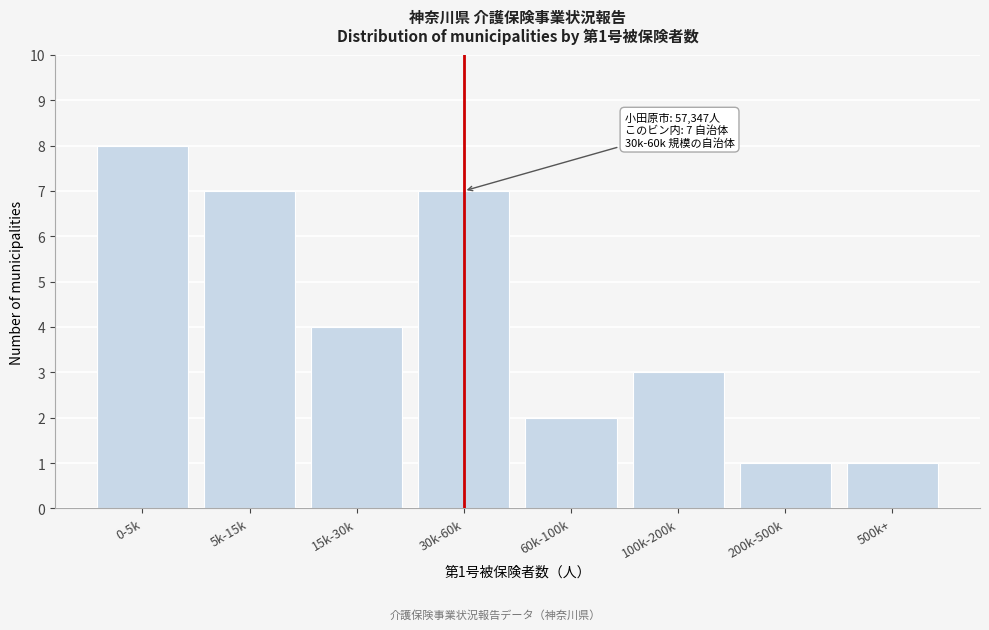

Reading right to left, transcribe all the data shown in this chart.

1	1	3	2	7	4	7	8